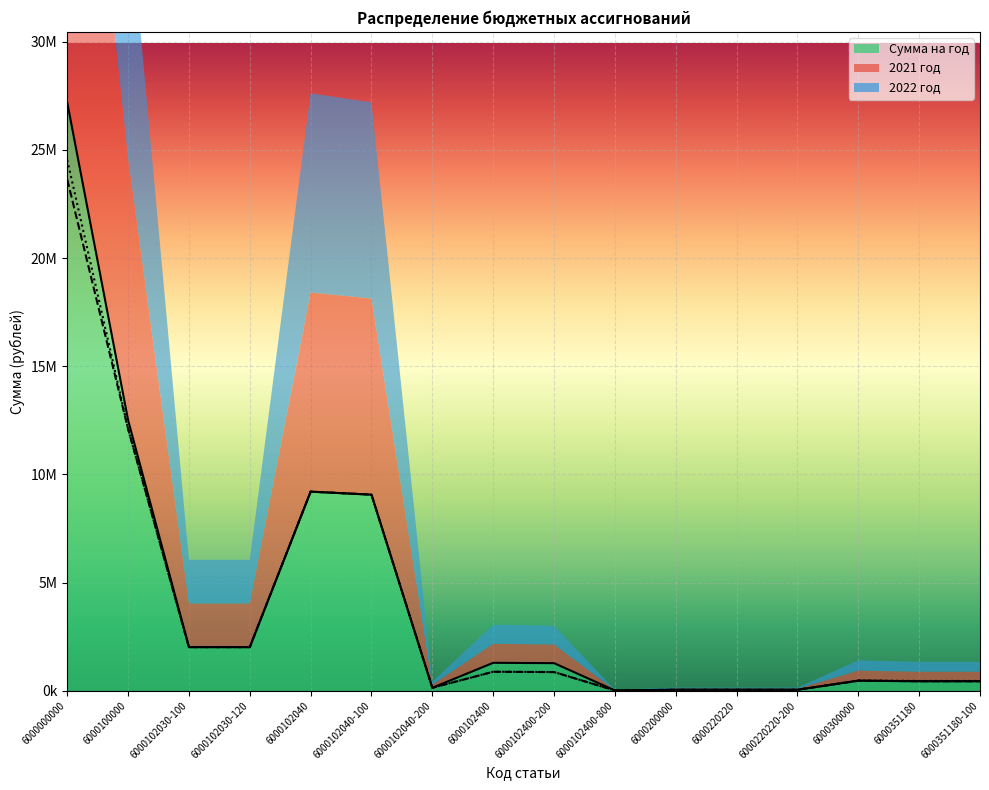

What are all the series names shown in the legend?

Сумма на год, 2021 год, 2022 год